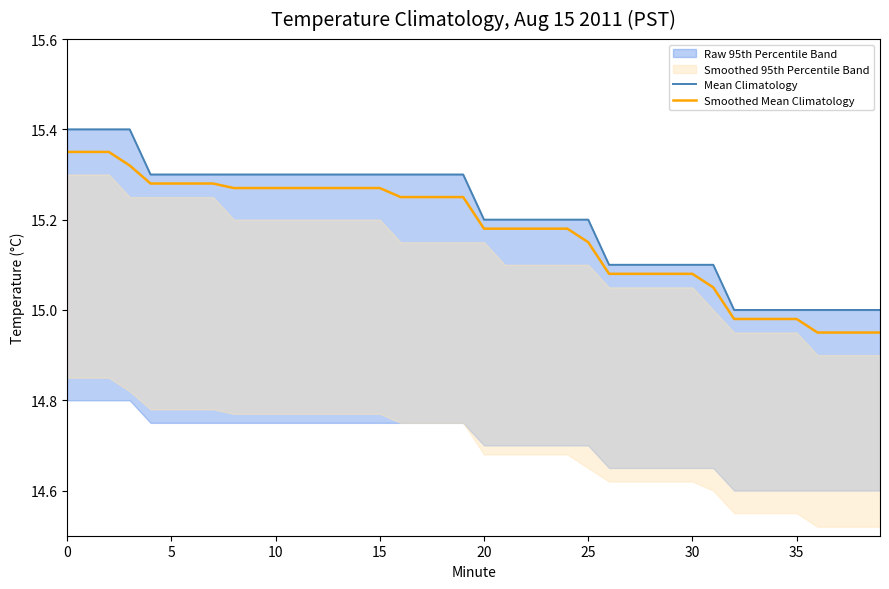

Between 10 and 19, which is larger?

10